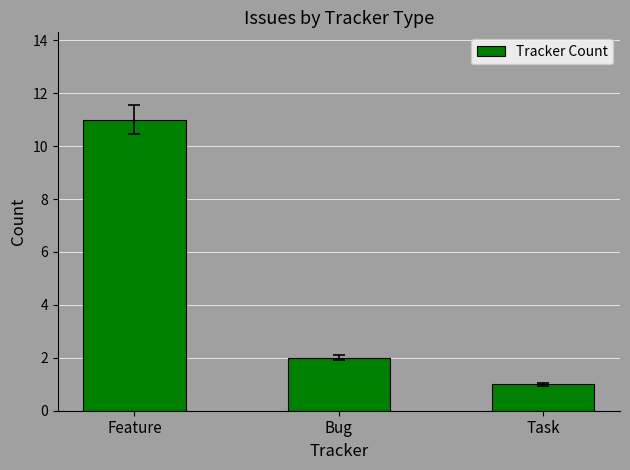

What is the value of the 2nd bar from the left?

2